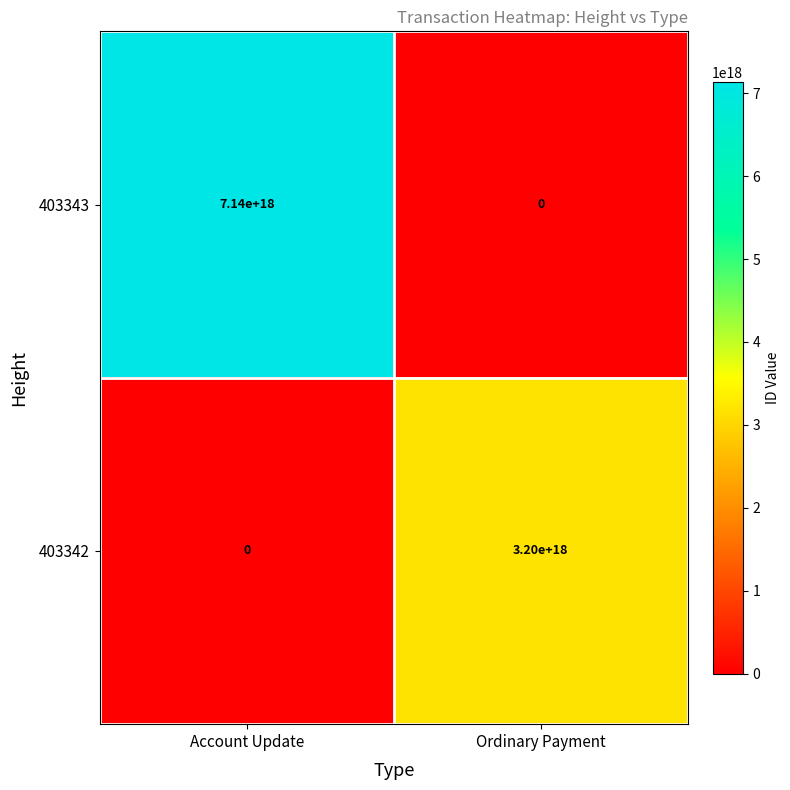

Rank the series at Ordinary Payment from highest to lowest value.

403342, 403343